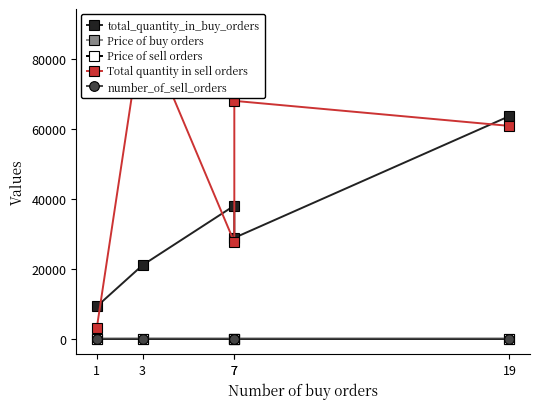

What is the total value across all series at 1?

12261.2